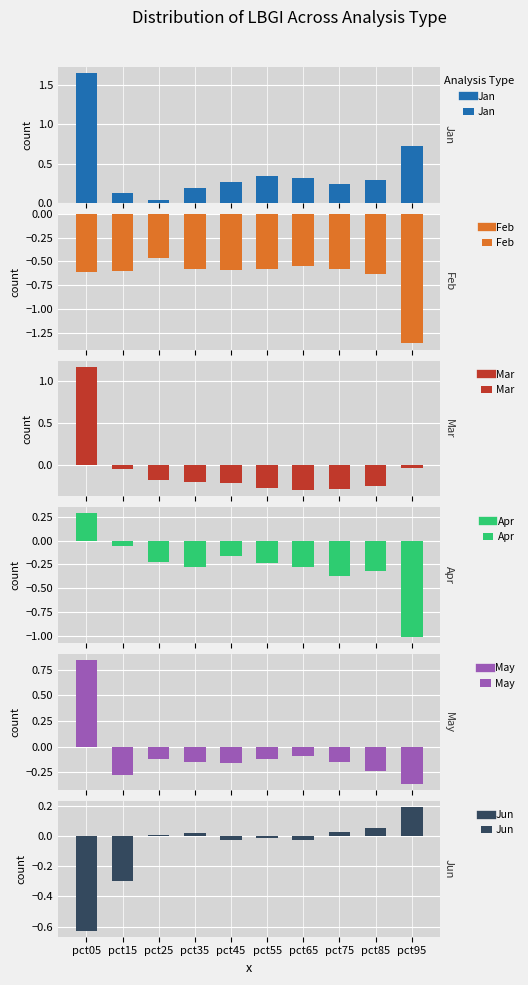

Which category has the lowest value in the Jun series?

pct05